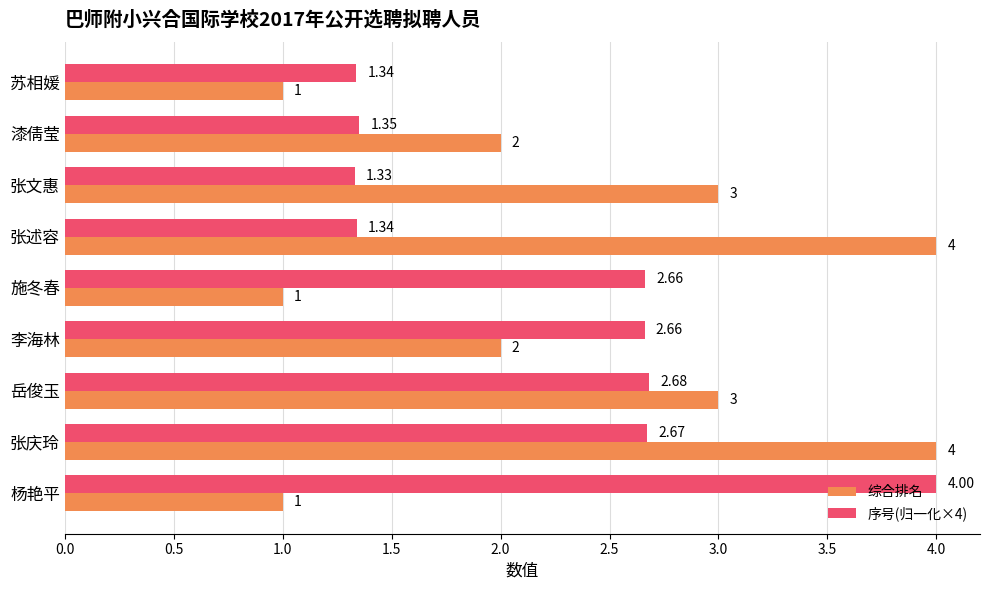

What is the lowest value of the 综合排名 series?

1.0